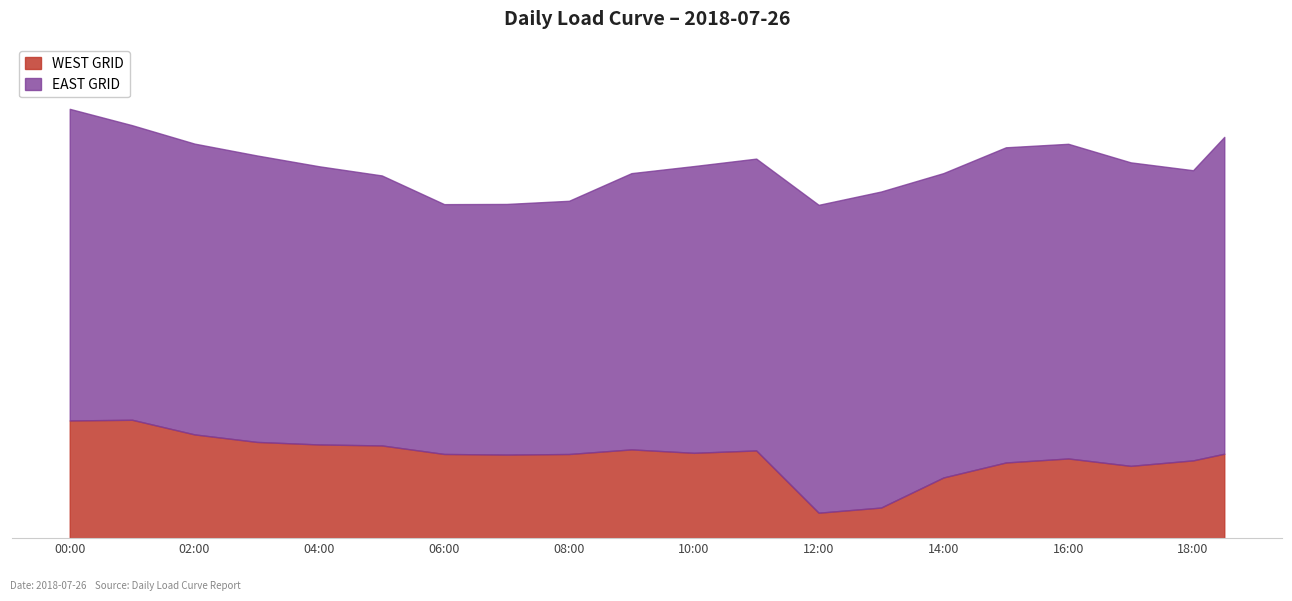

True or false: EAST GRID has a value of 6934.0 at 13:00.

True